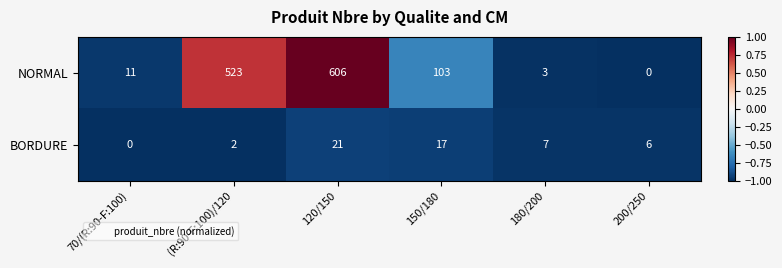

What is the greatest value displayed?

606